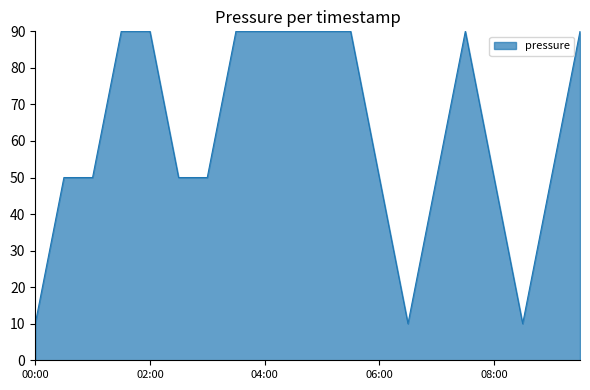

How many values are below 49?

3